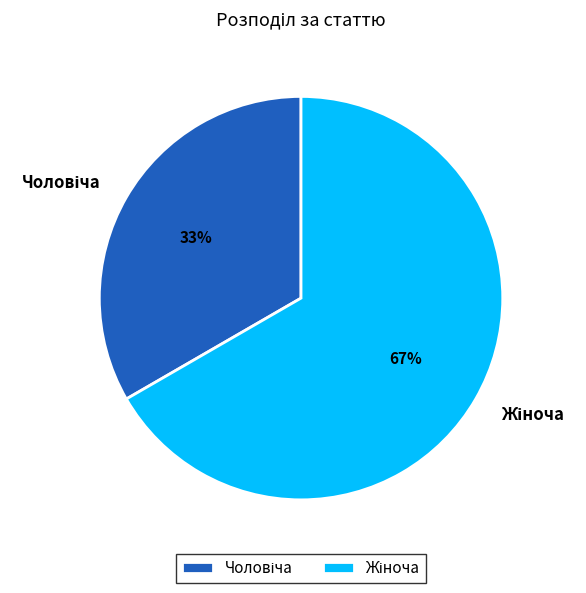

To the nearest percent, what is the average slice percentage?

50%